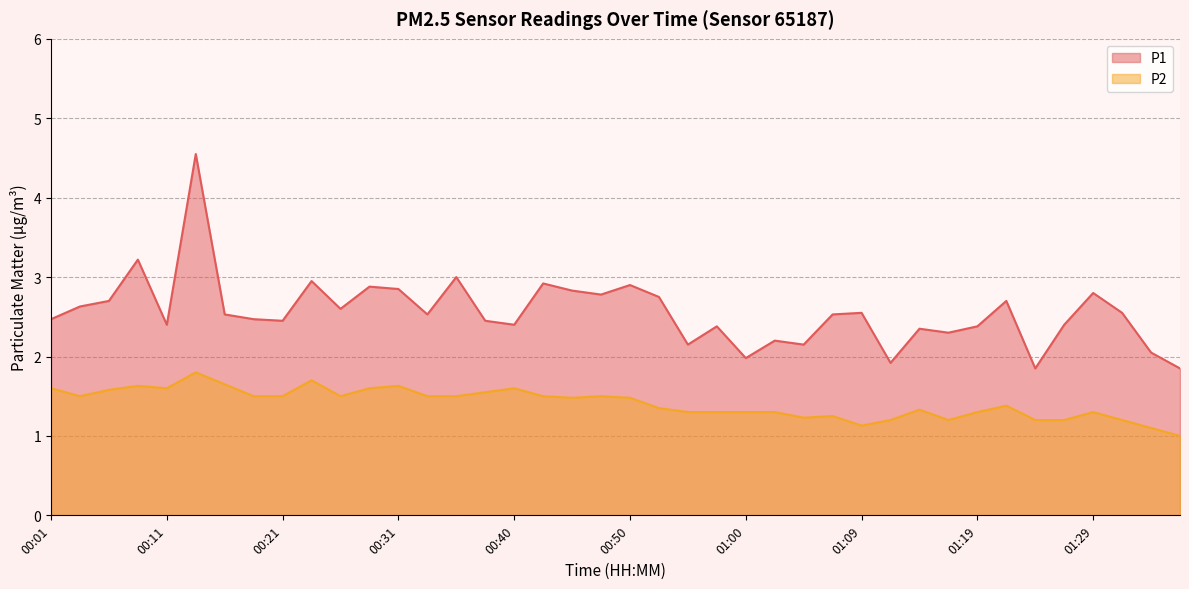

What are all the series names shown in the legend?

P1, P2